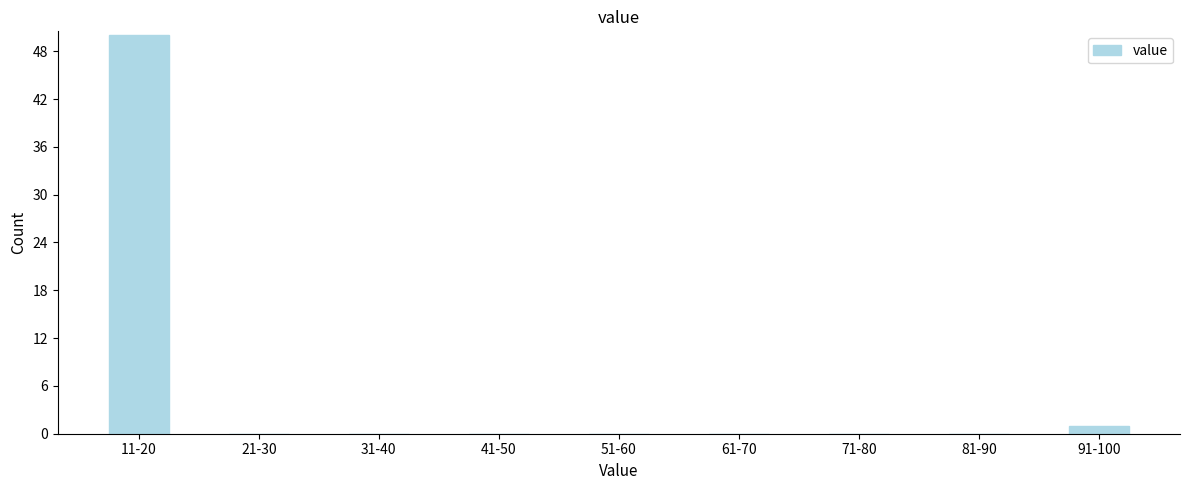

Reading left to right, list all the values displayed in this chart.

11-20=50	21-30=0	31-40=0	41-50=0	51-60=0	61-70=0	71-80=0	81-90=0	91-100=1